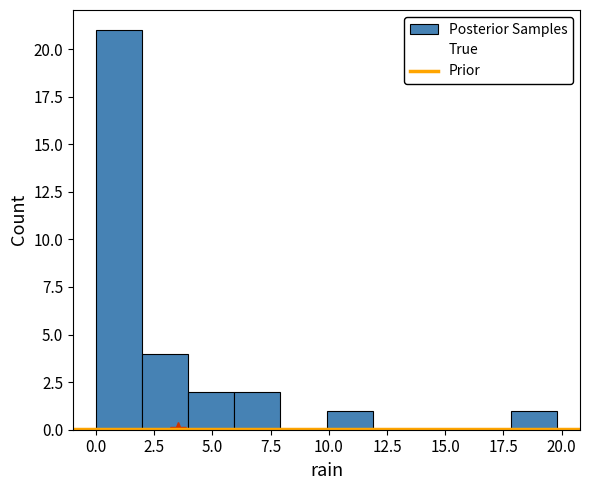

Read against the x-axis, roughly where is the centre of the tallest bar?

1.0